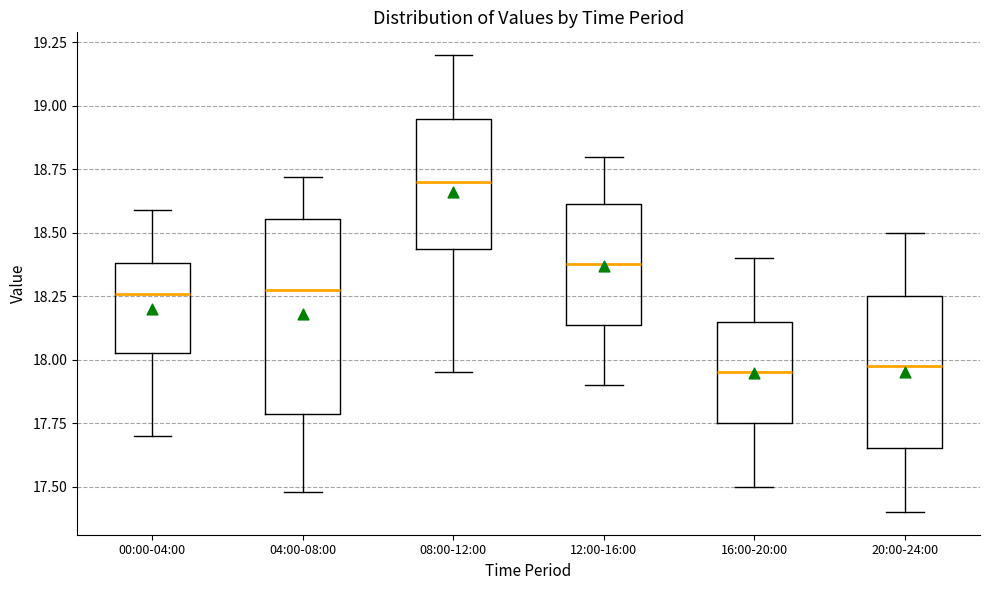

Which box is the tallest, from its lower edge to its upper edge?

04:00-08:00